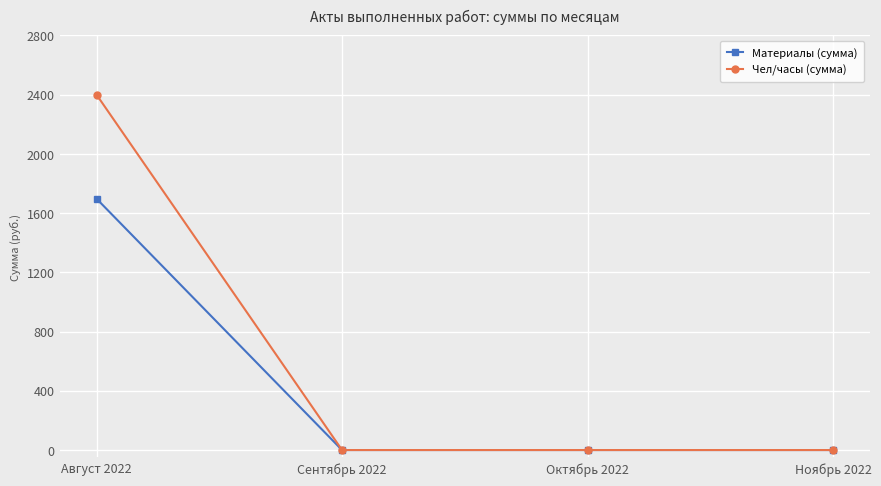

Is it true that Материалы (сумма) equals -534.8 at Октябрь 2022?

False